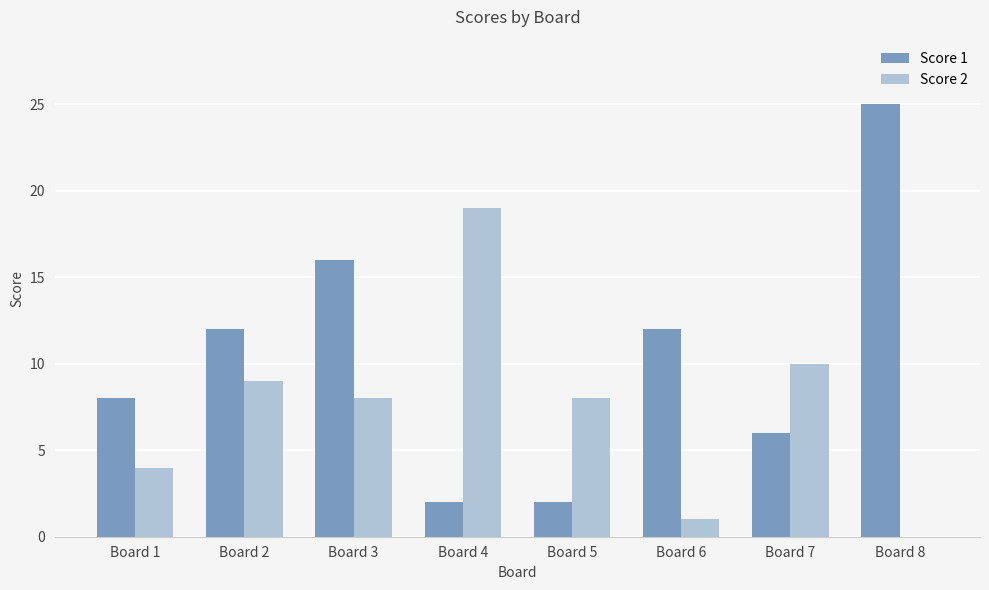

Are the bars grouped side by side (vs. stacked)?

Yes